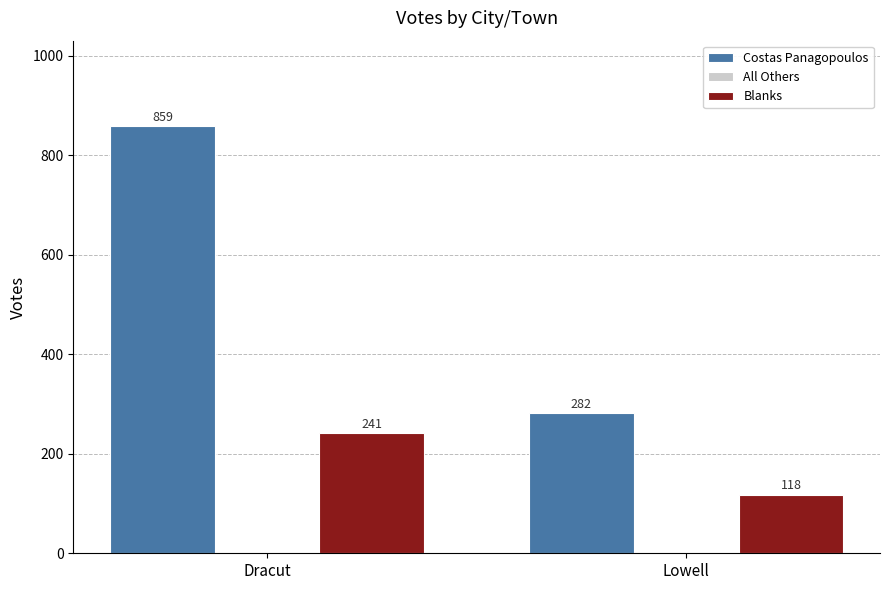

How many values in the Blanks series are below 241?

1